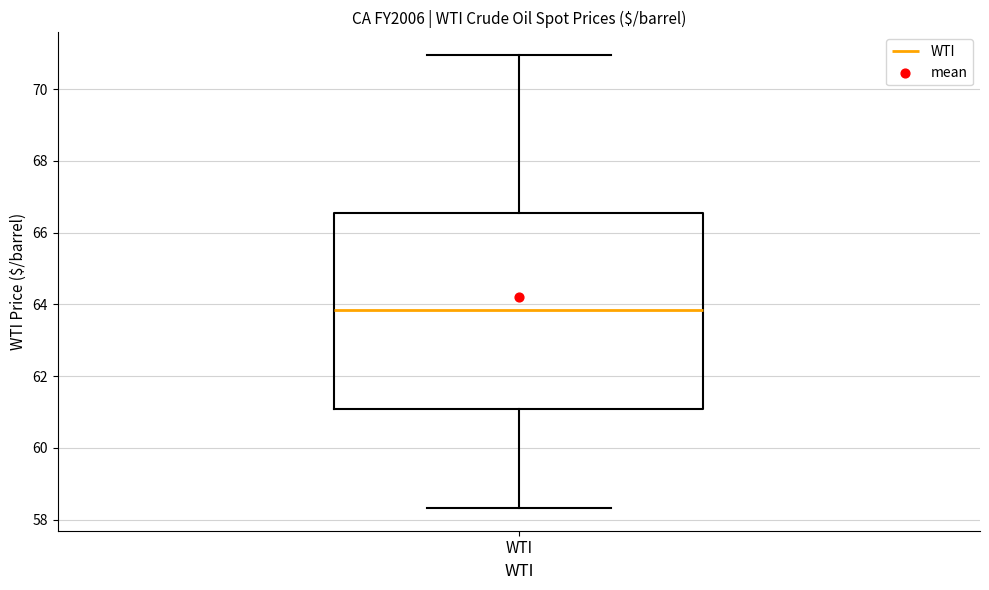

Transcribe this box plot: give where the median line is, the range the box spans, and where the two whiskers end, as read against the y-axis. The values are not printed on the chart, so give them approximately, as read against the axis.

median 63.8, box 61.0 to 66.6, whiskers 58.4 to 71.0